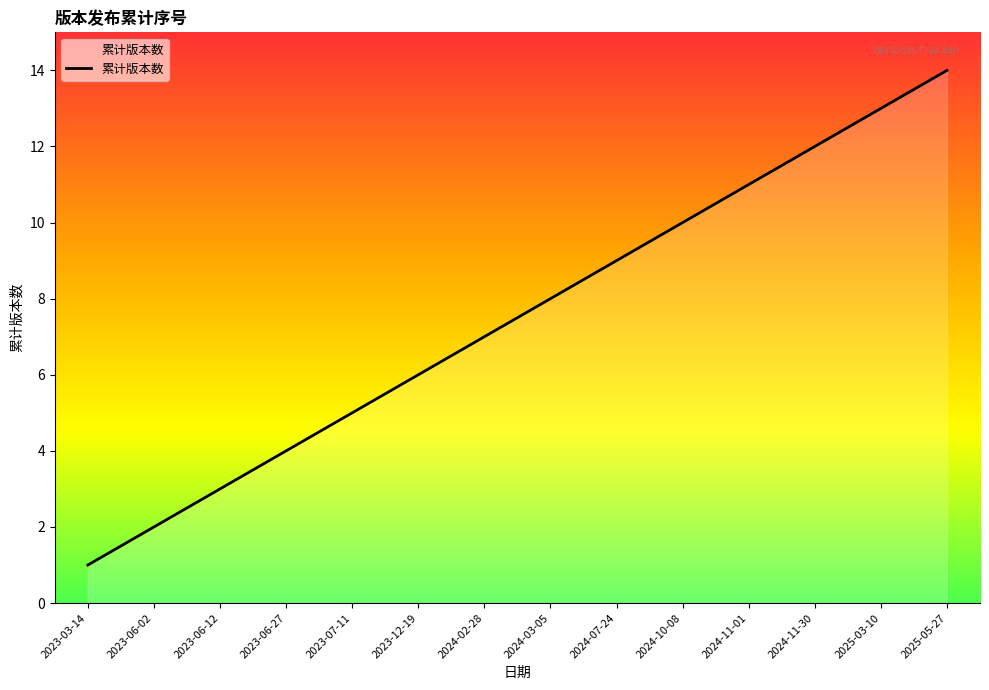

What position from the right is 2023-06-12?

12